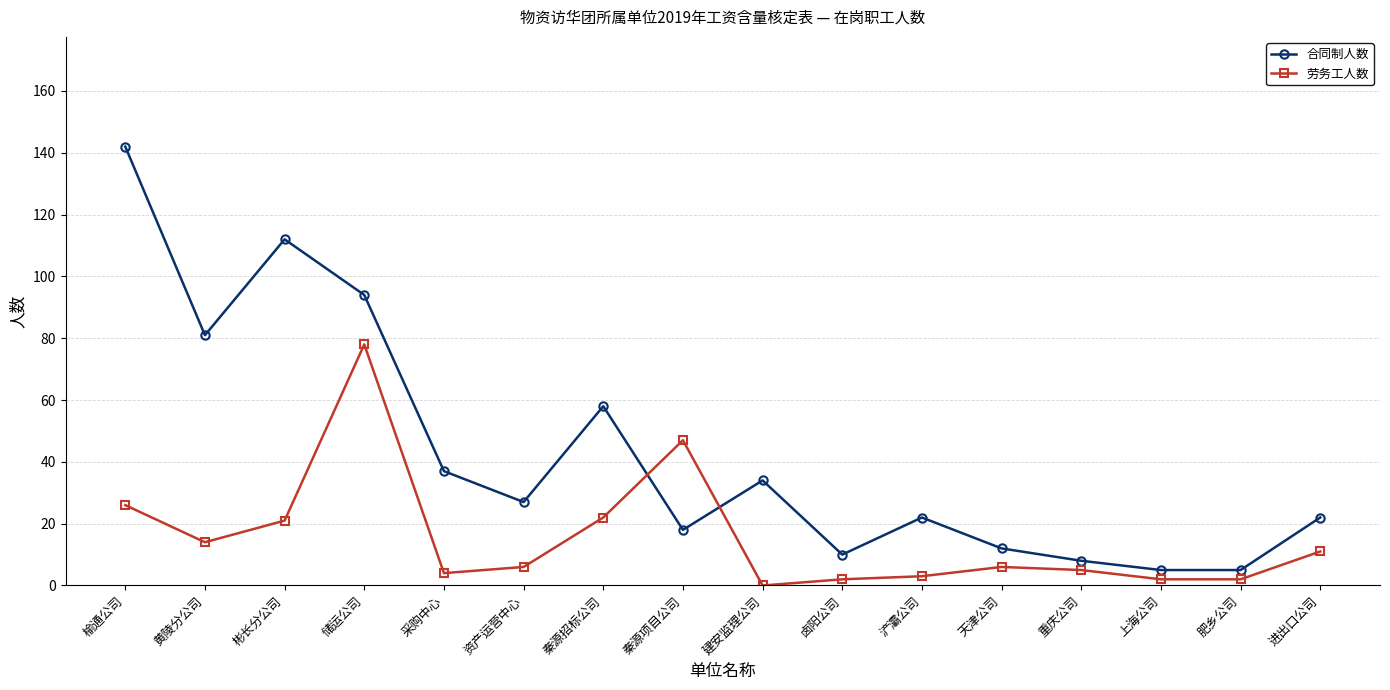

At which label does 合同制人数 first exceed 27?

榆通公司